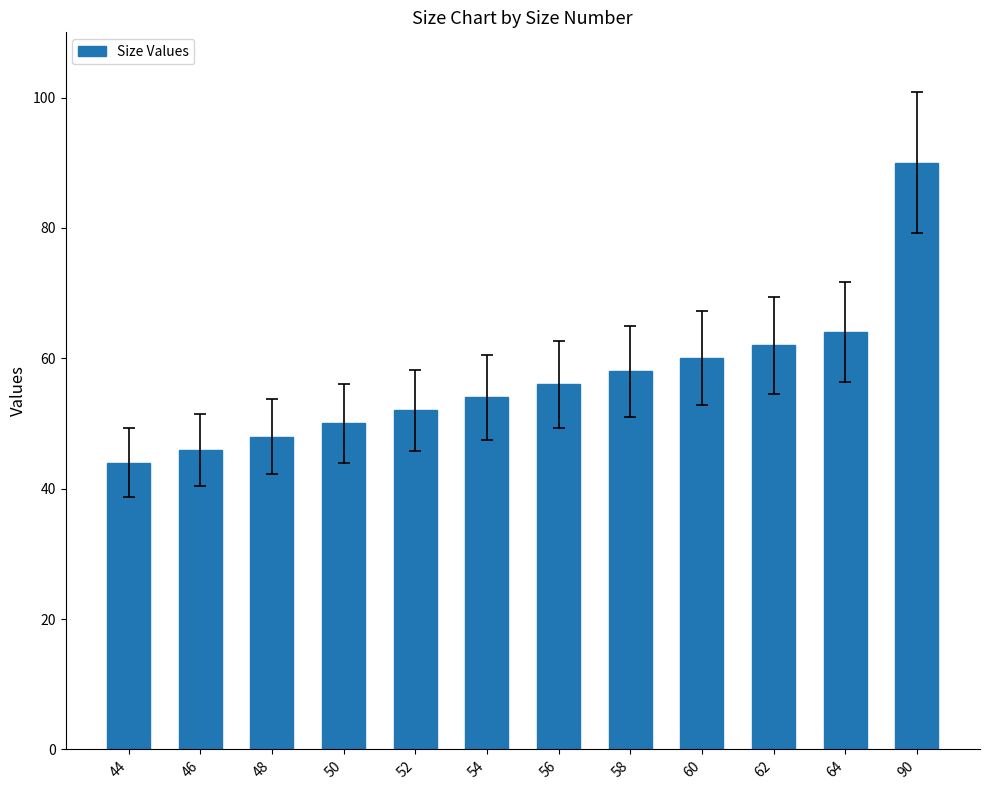

List the labels in order of value, smallest first.

44, 46, 48, 50, 52, 54, 56, 58, 60, 62, 64, 90